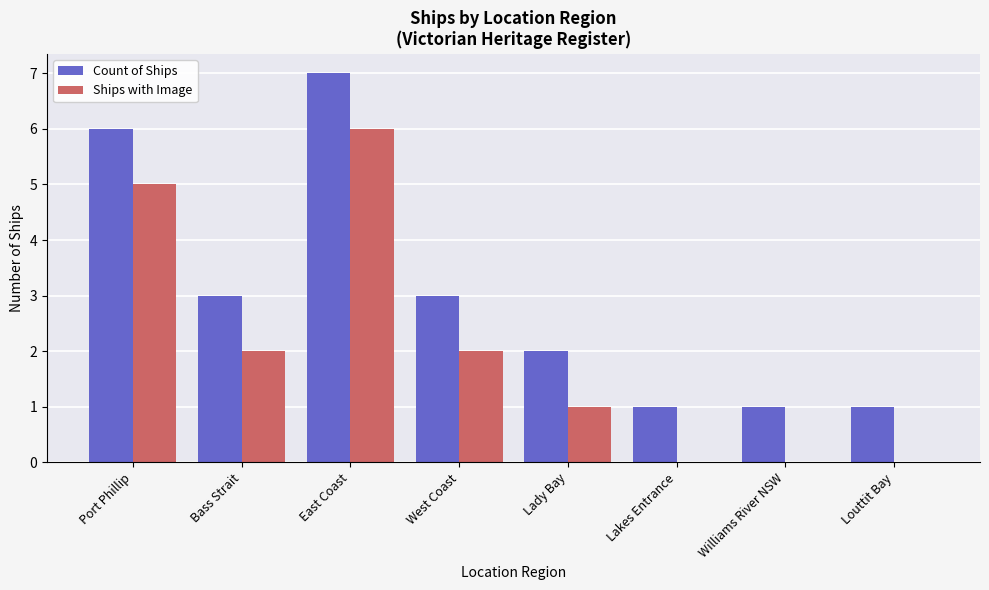

What is the sum of all Count of Ships values?

24